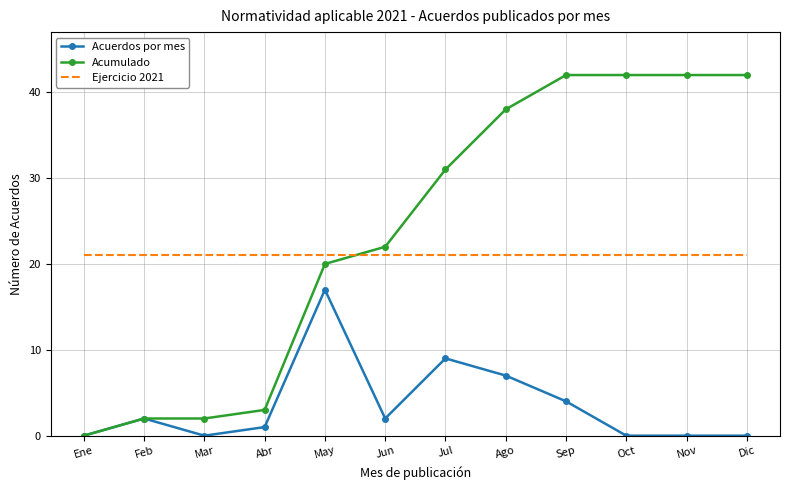

What position from the left is Dic?

12